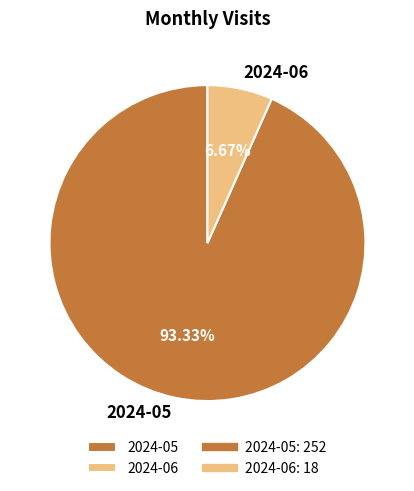

What percentage is the 2024-06 slice, to the nearest percent?

7%